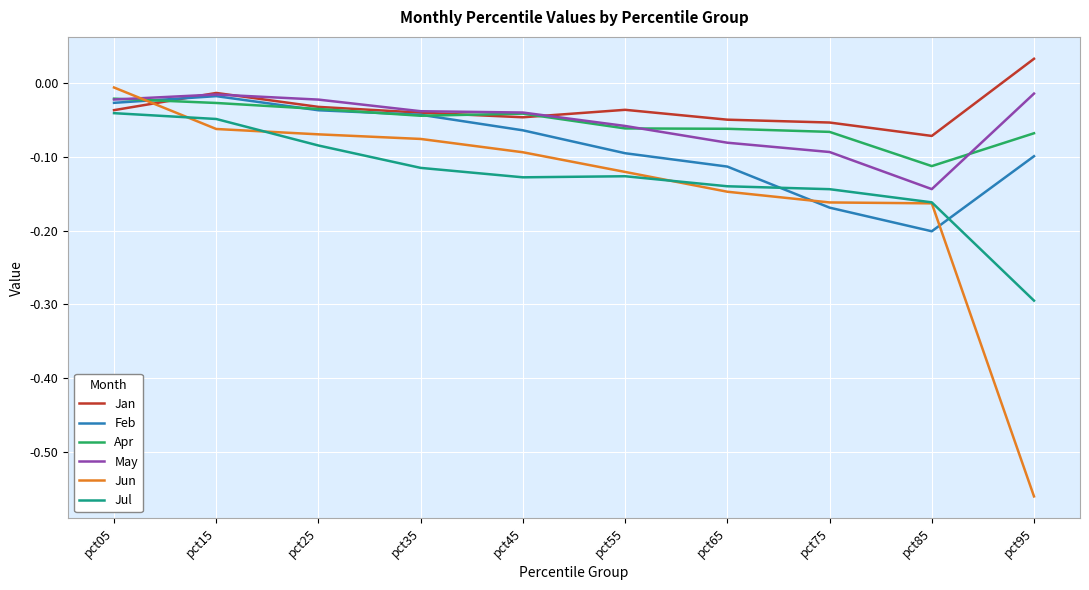

Which series has the largest range (max minus min)?

Jun